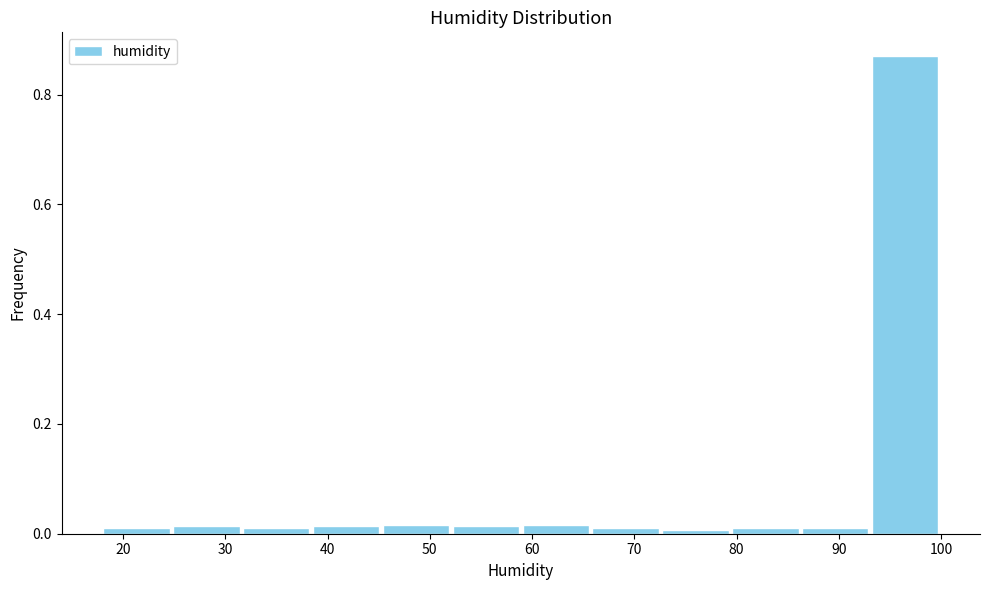

Over which range of the x-axis is the bar tallest?

93 to 100